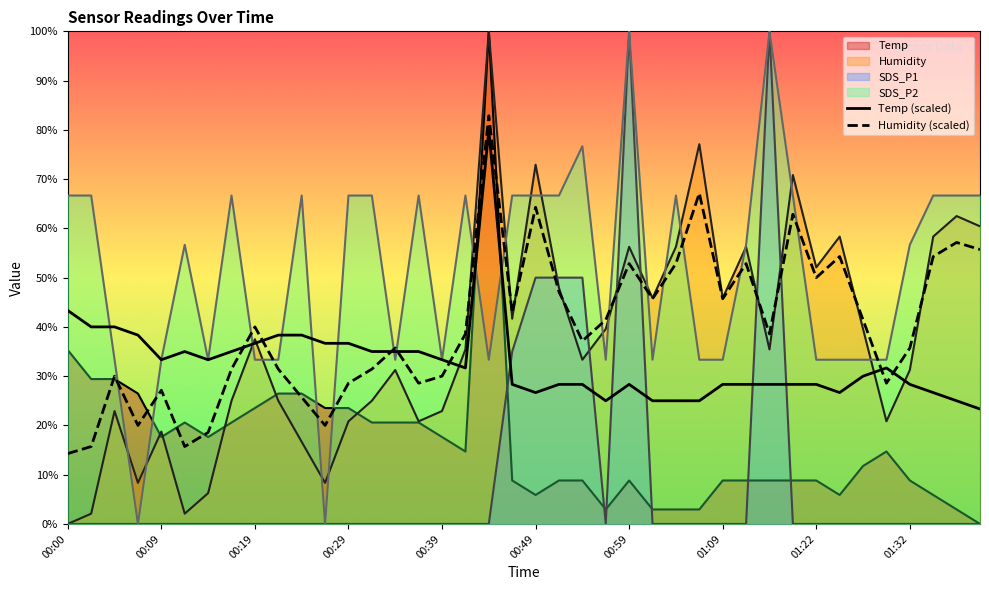

How many categories are shown in the chart?

40